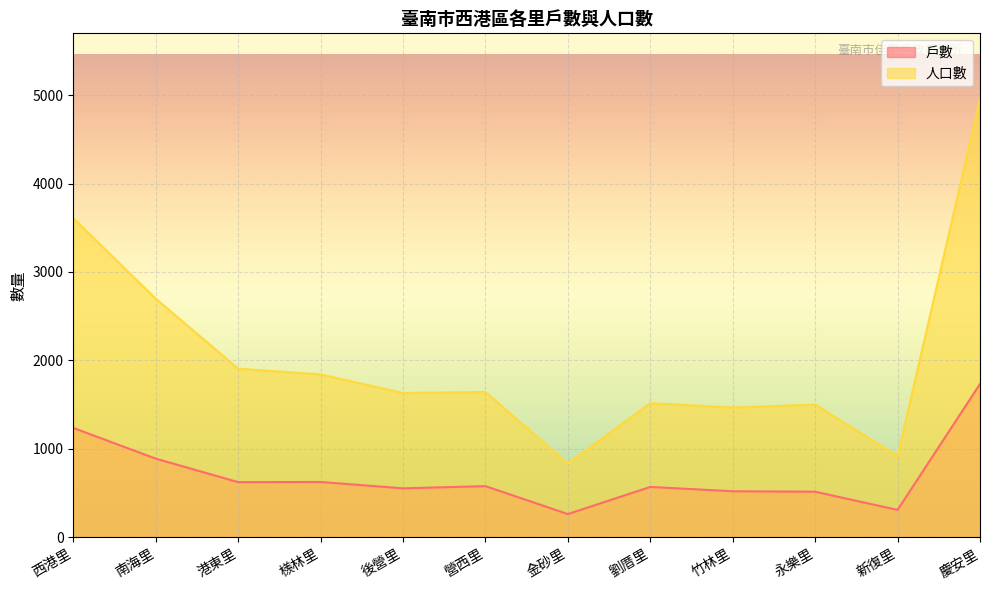

At which label is 戶數 closest to 998?

南海里